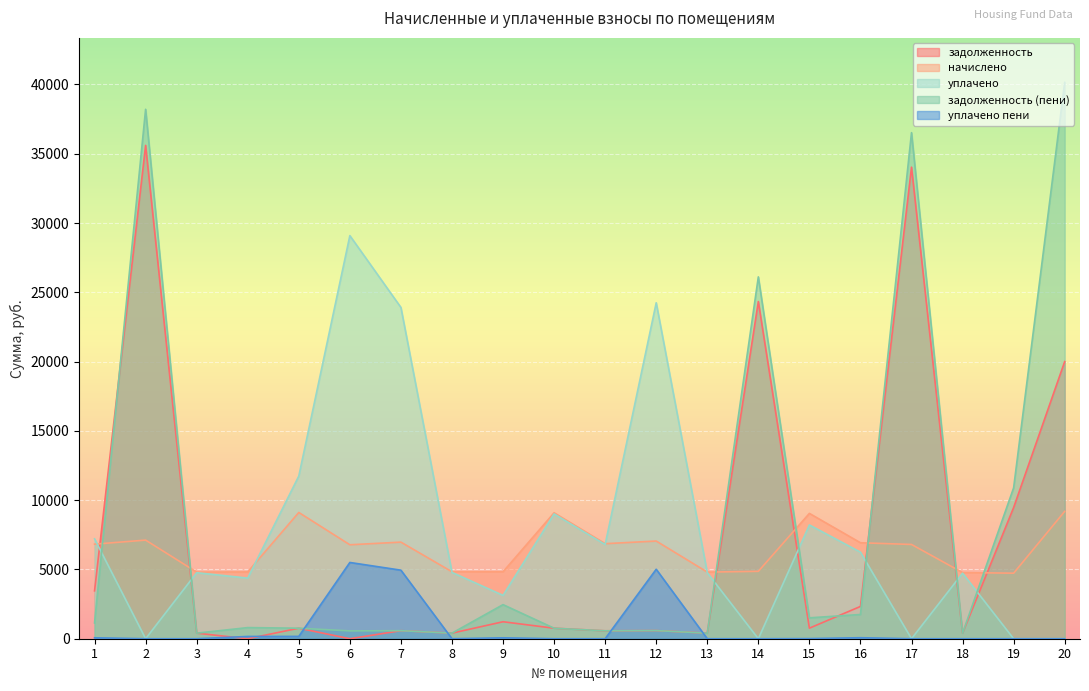

What is the value of the задолженность point at the 15th from the left?

761.4